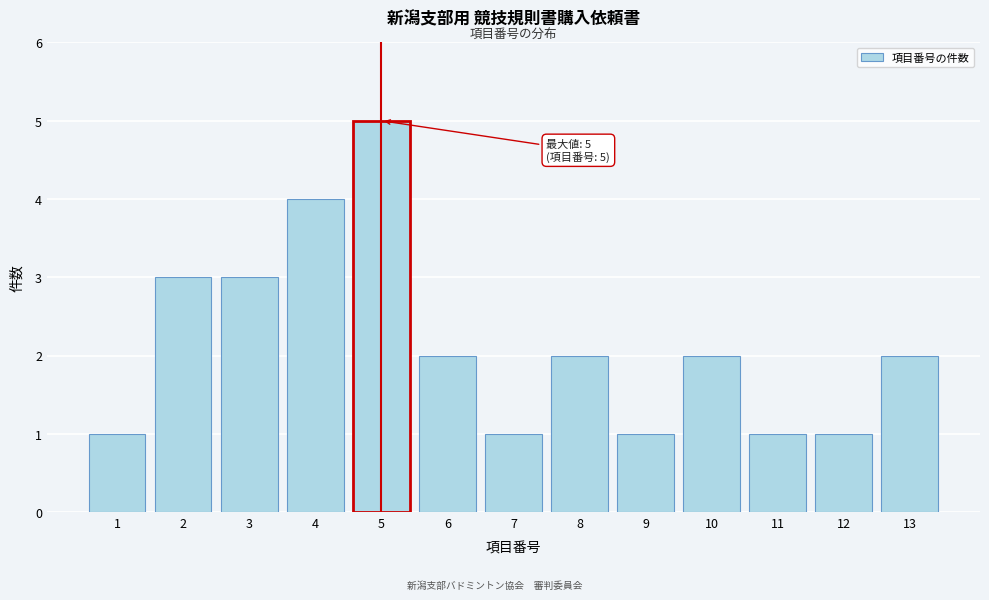

Reading left to right, extract all data points from this chart.

1=1	2=3	3=3	4=4	5=5	6=2	7=1	8=2	9=1	10=2	11=1	12=1	13=2